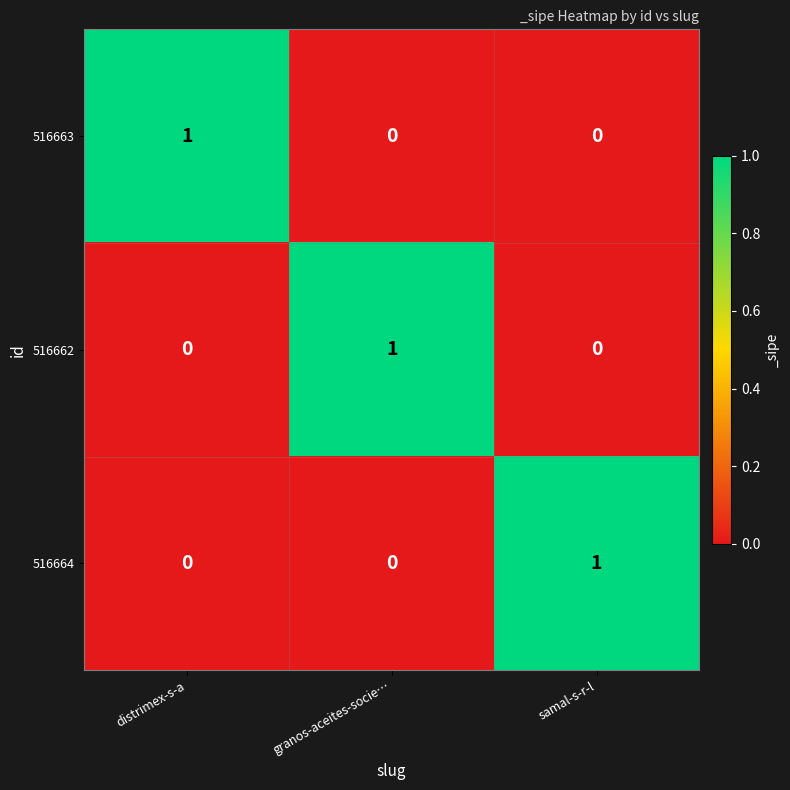

How many categories are shown in the chart?

3